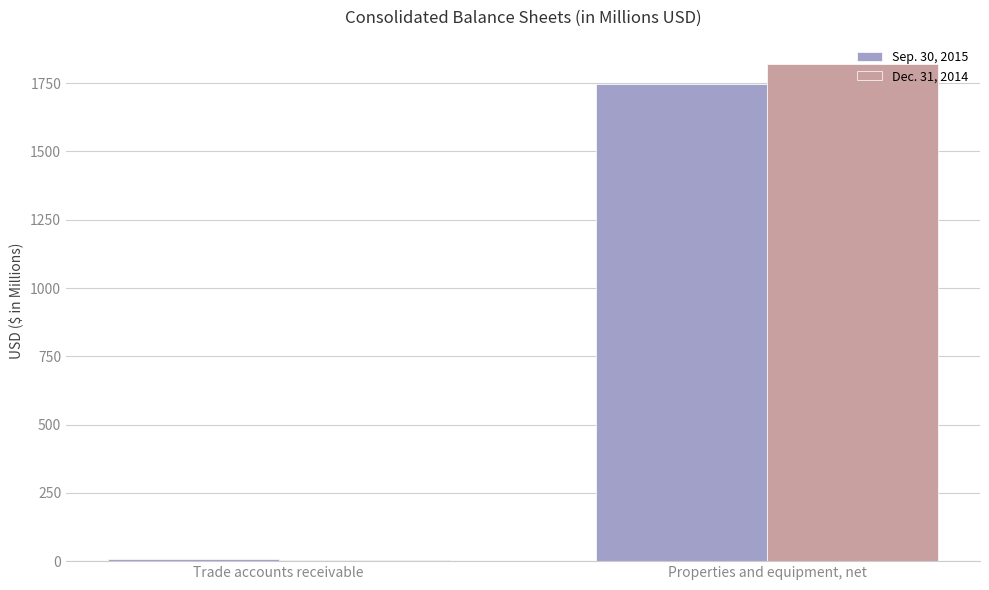

Which category has the lowest value in the Dec. 31, 2014 series?

Trade accounts receivable